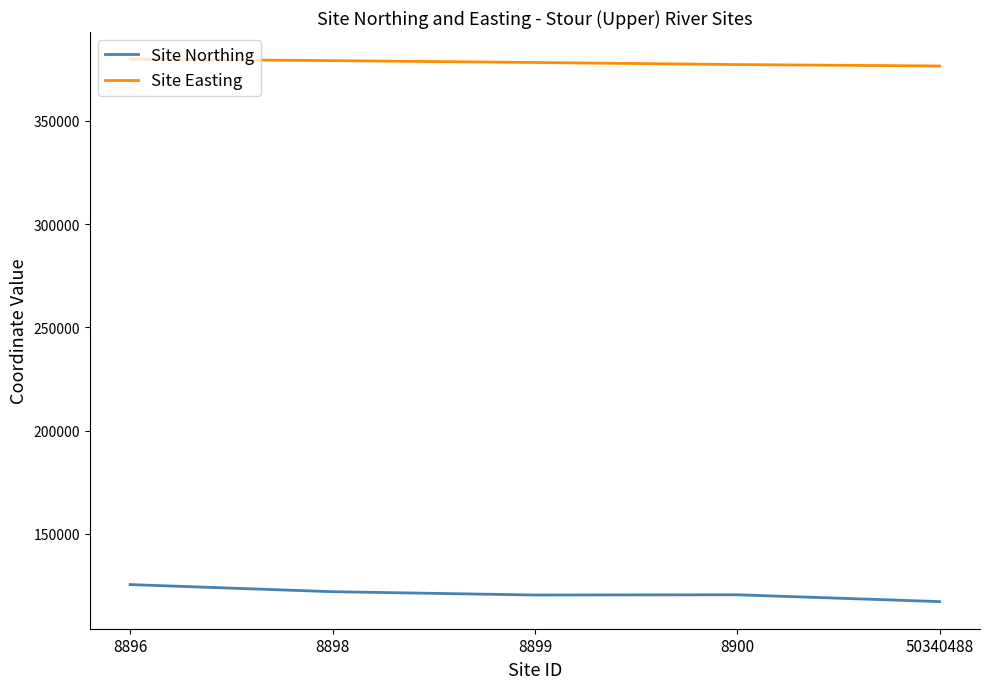

What is the total value across all series at 8898?

501100